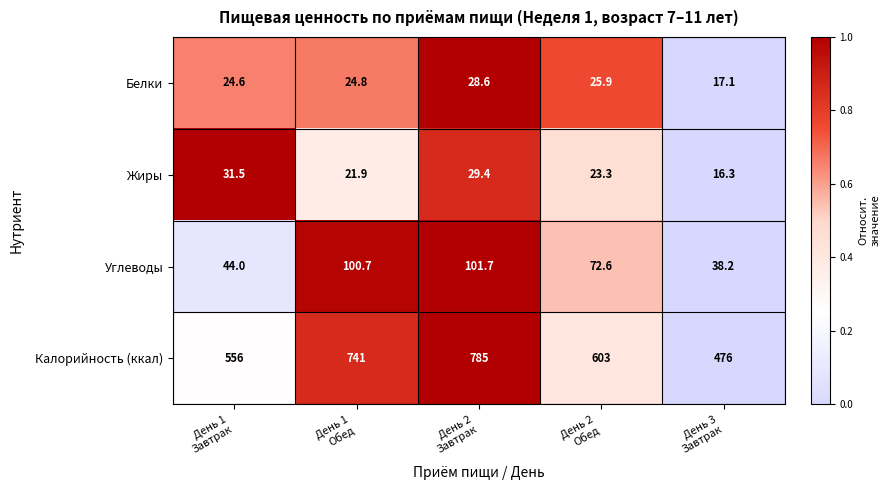

How many series are shown in this chart?

4